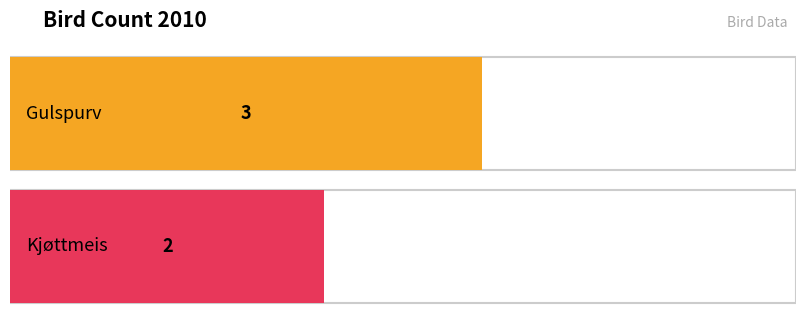

How many bars are there in total?

2